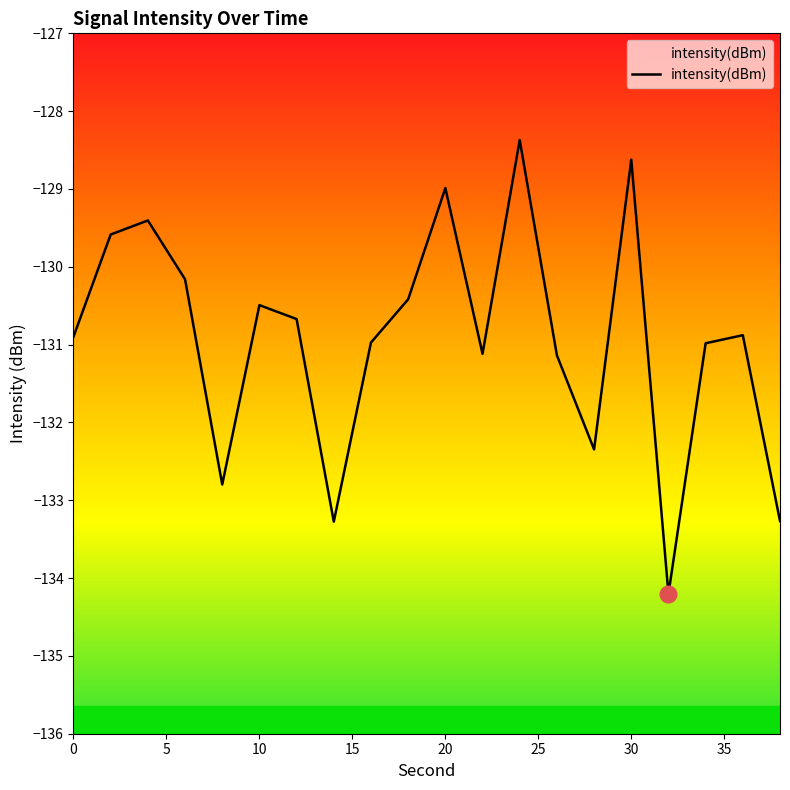

Which has a higher value, 32 or 24?

24